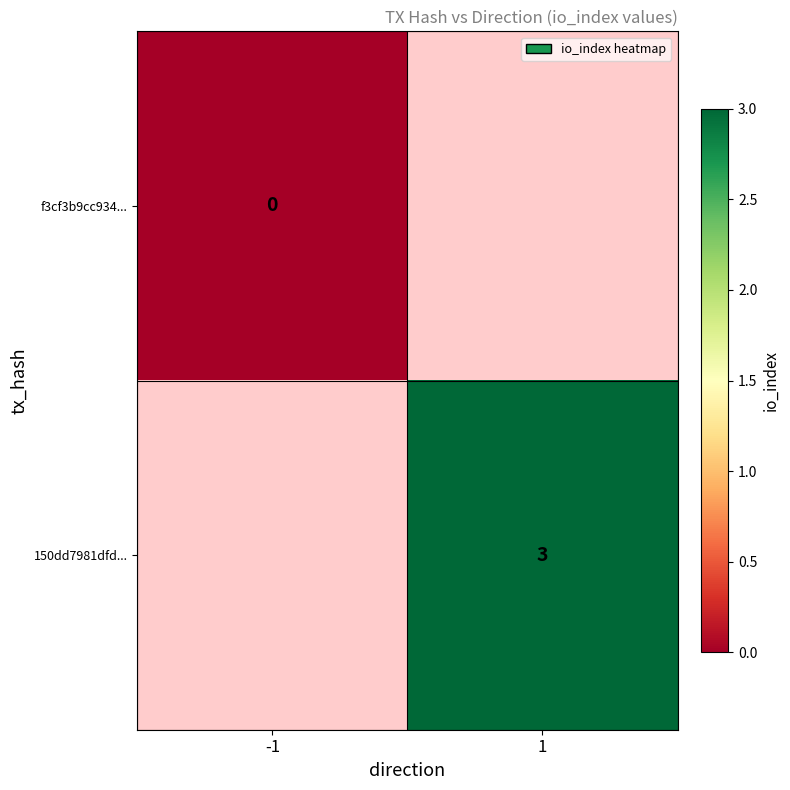

Count the number of categories in the chart.

2